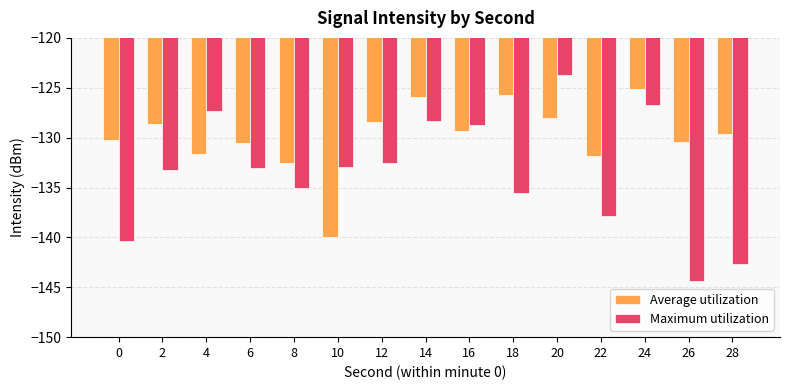

What is the difference between the second highest and minimum values in the Average utilization series?

14.2